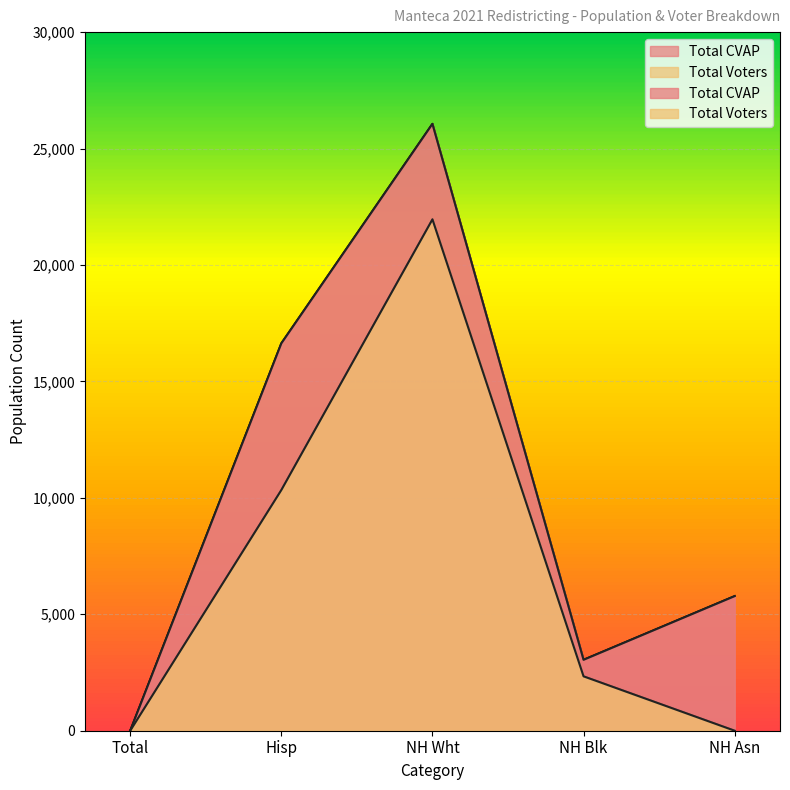

Read the Total CVAP value at Hisp.

16635.0